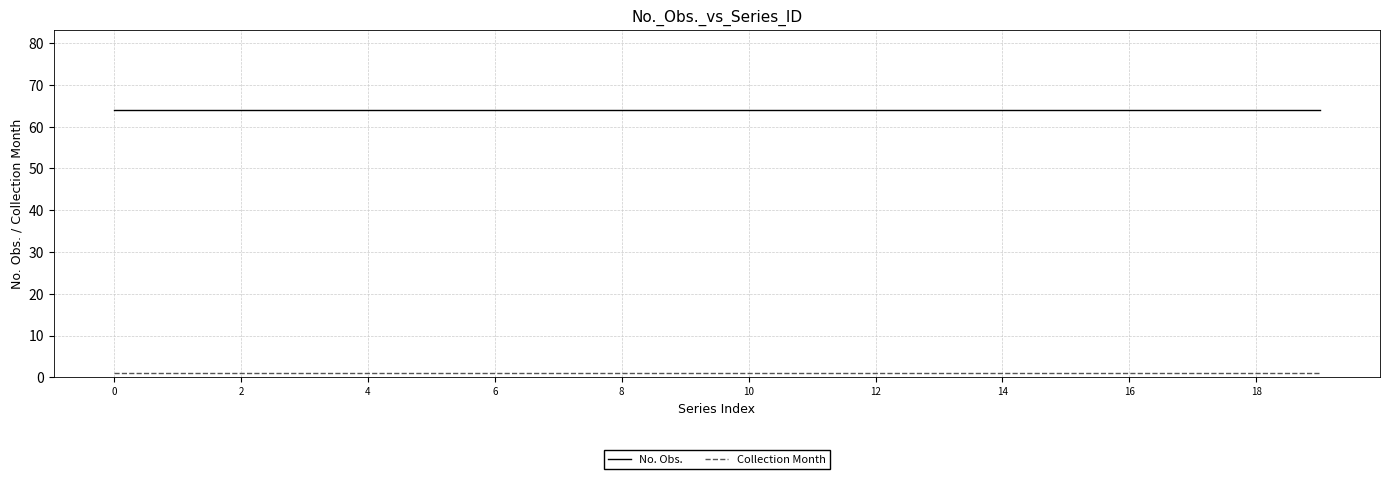

True or false: No. Obs. and Collection Month cross at least once.

False